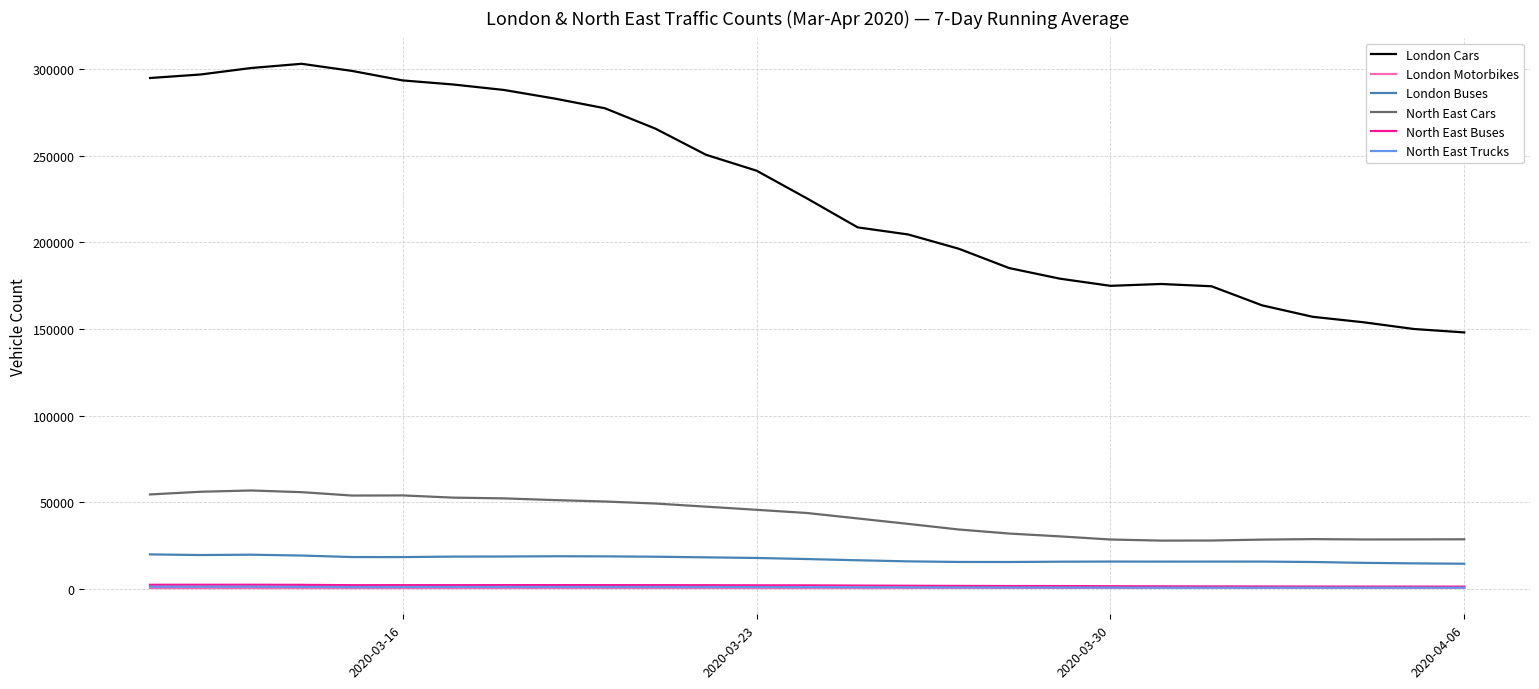

At how many categories does at least one series exceed 103798?

27